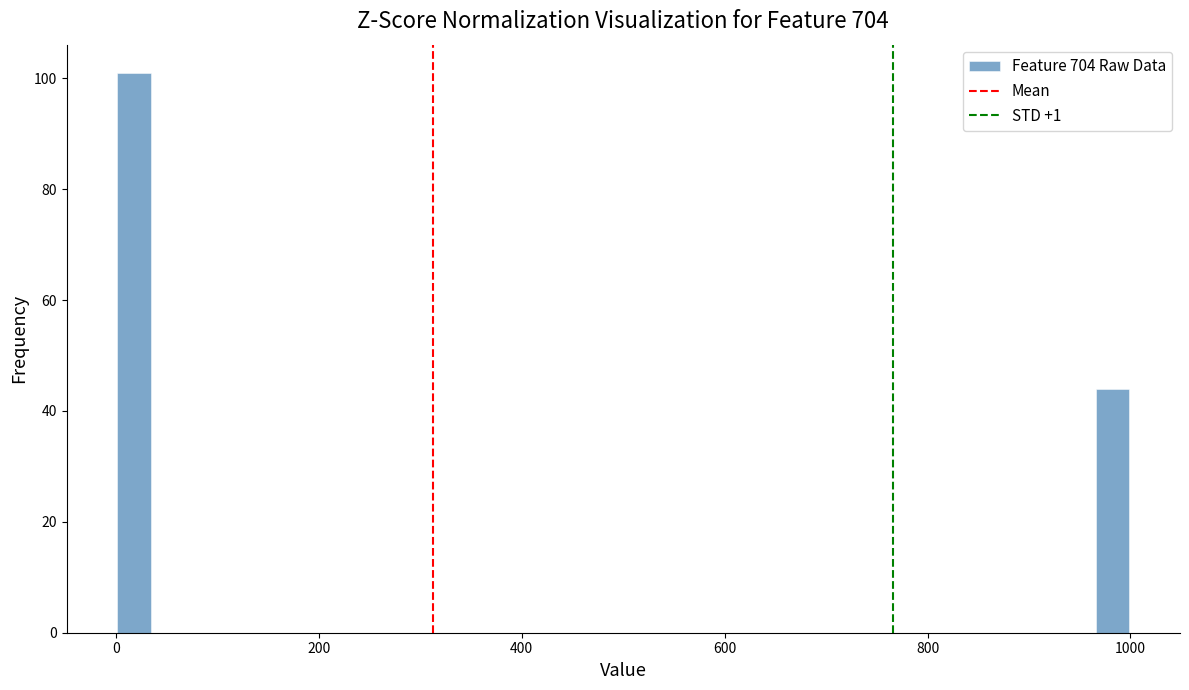

Read against the x-axis, roughly where is the centre of the tallest bar?

20